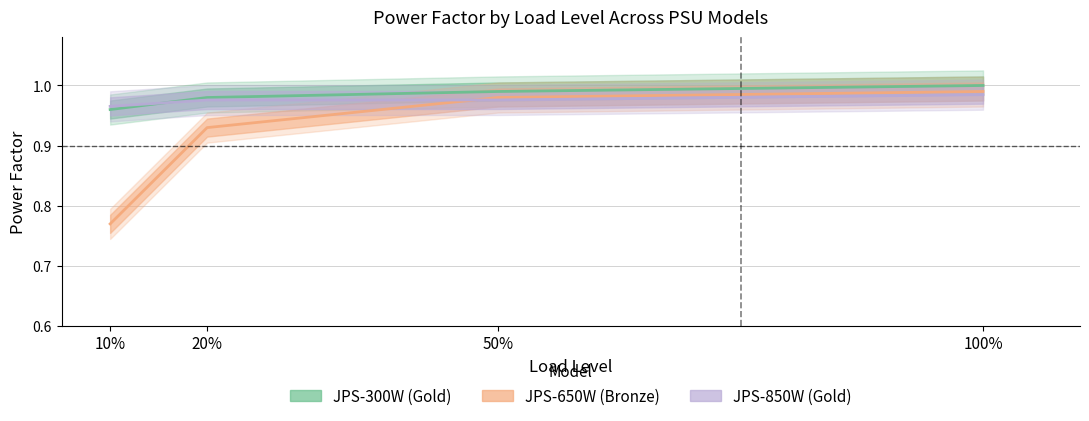

True or false: JPS-650W and JPS-300W cross at least once.

False